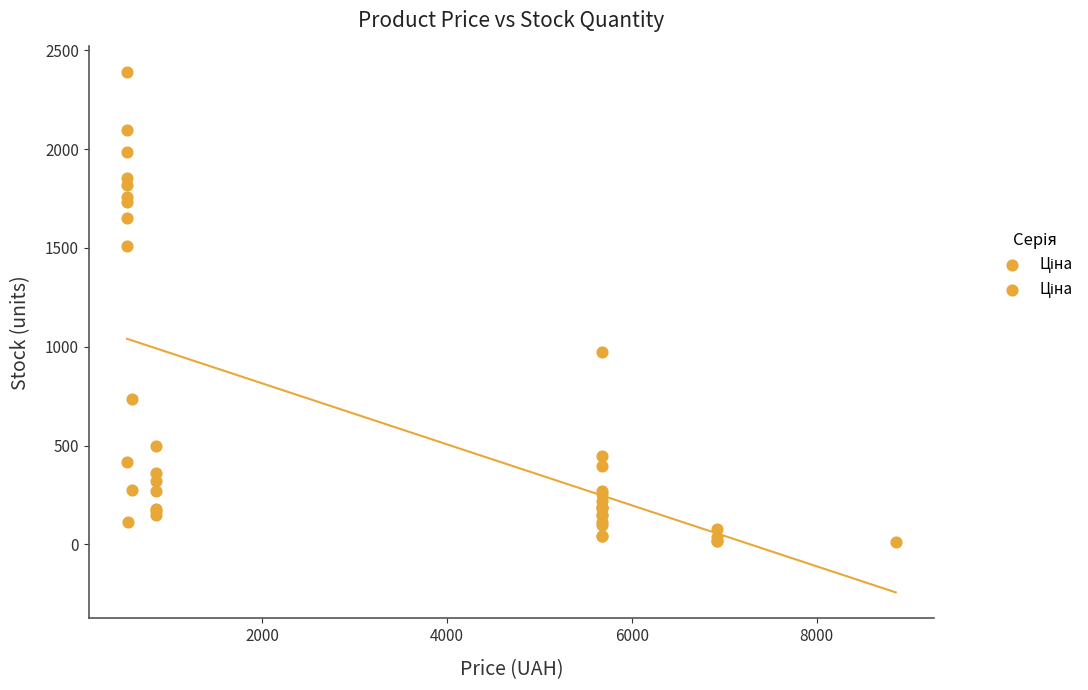

What Y value in the scatter plot is closest to 1199?

974